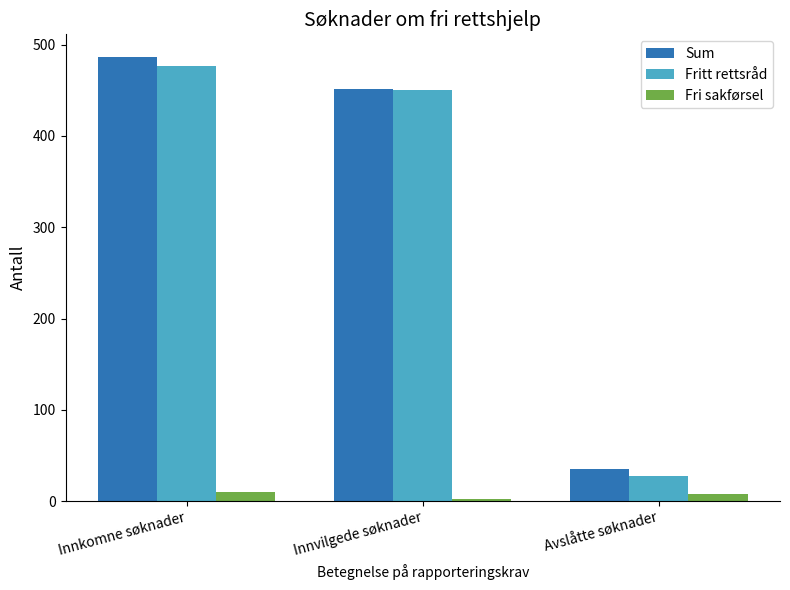

What is the value of the Fritt rettsråd bar at the 2nd from the left?

450